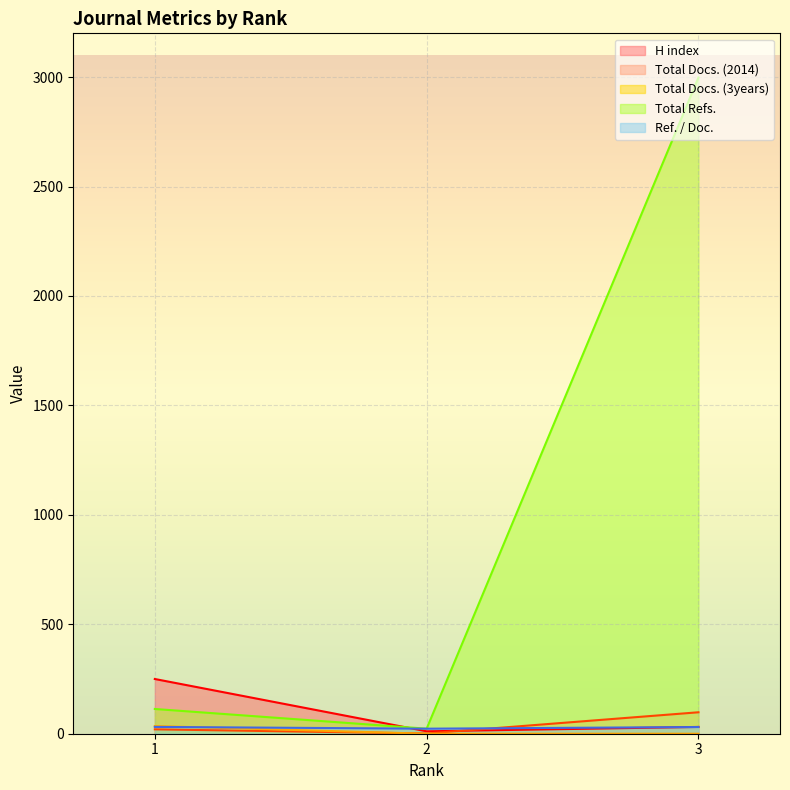

What is the minimum value for Total Refs.?

23.0